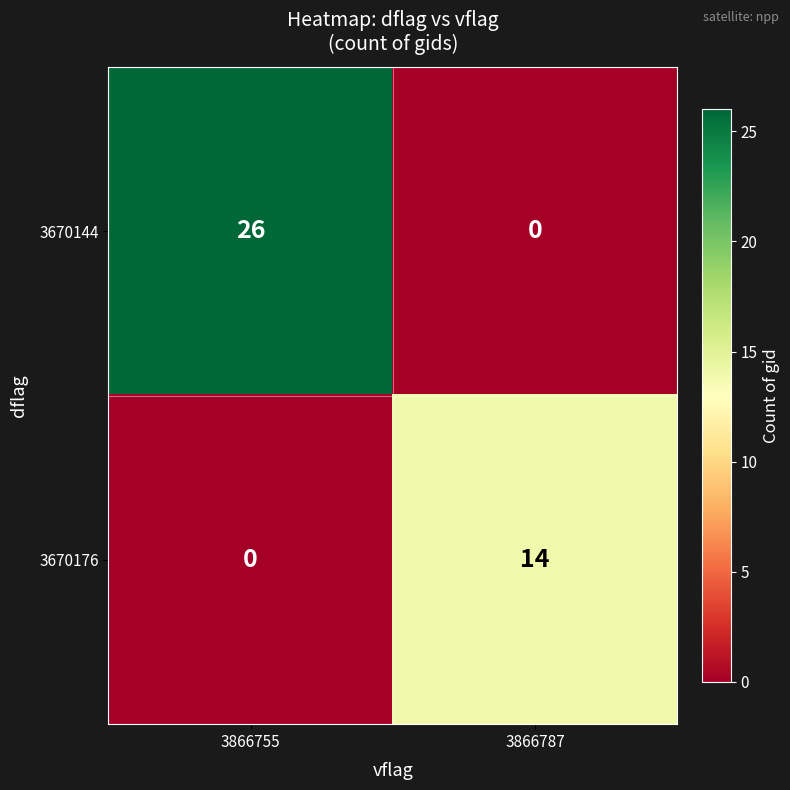

Which category has the highest value in the 3670144 series?

3866755